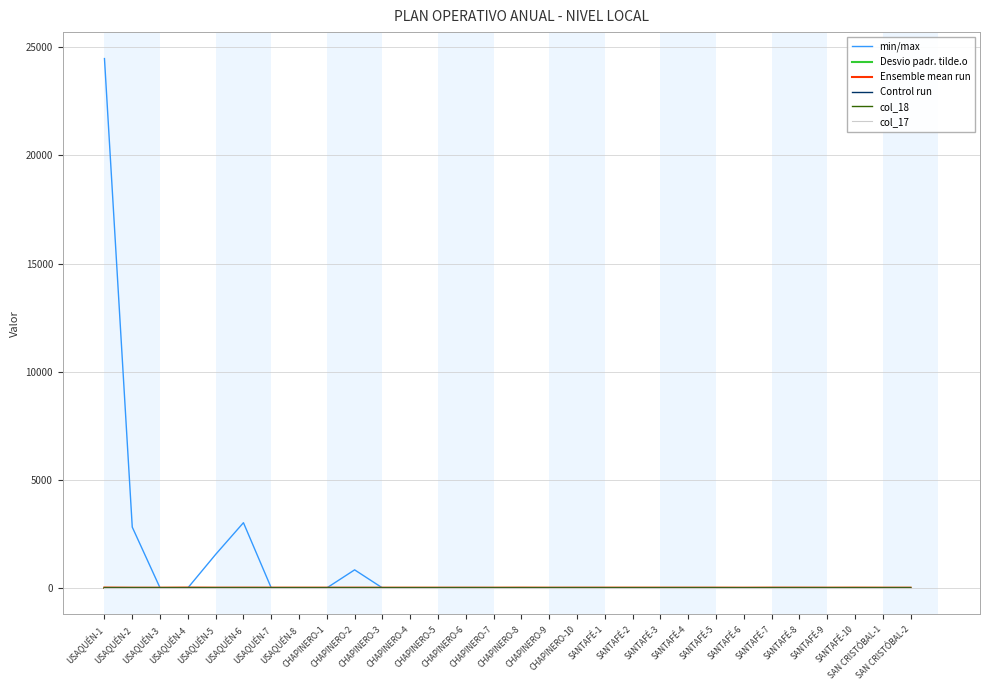

Which series has the widest spread of values?

min/max